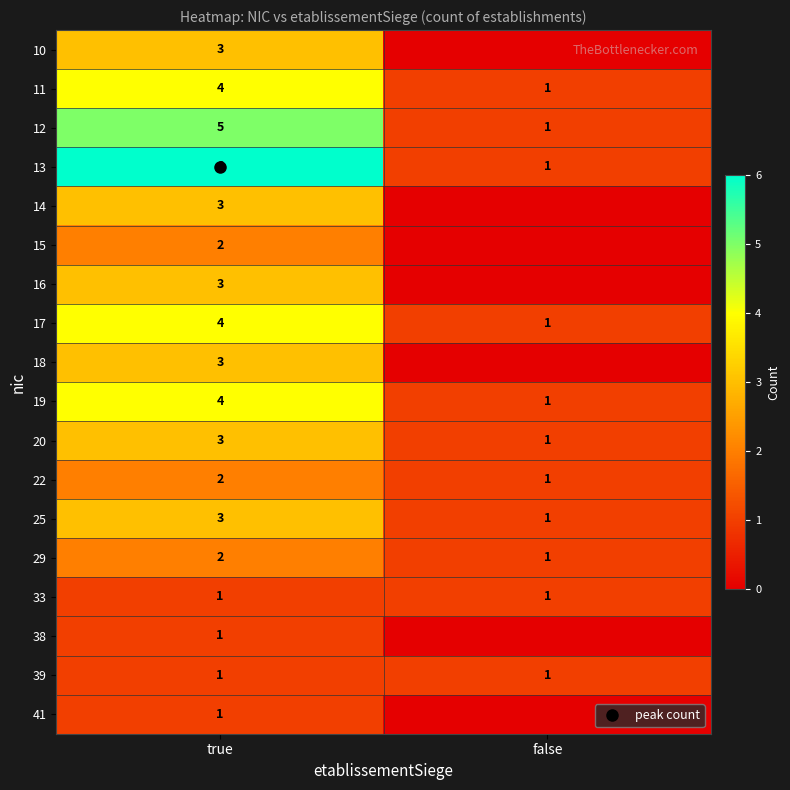

Read the 19 value at true.

4